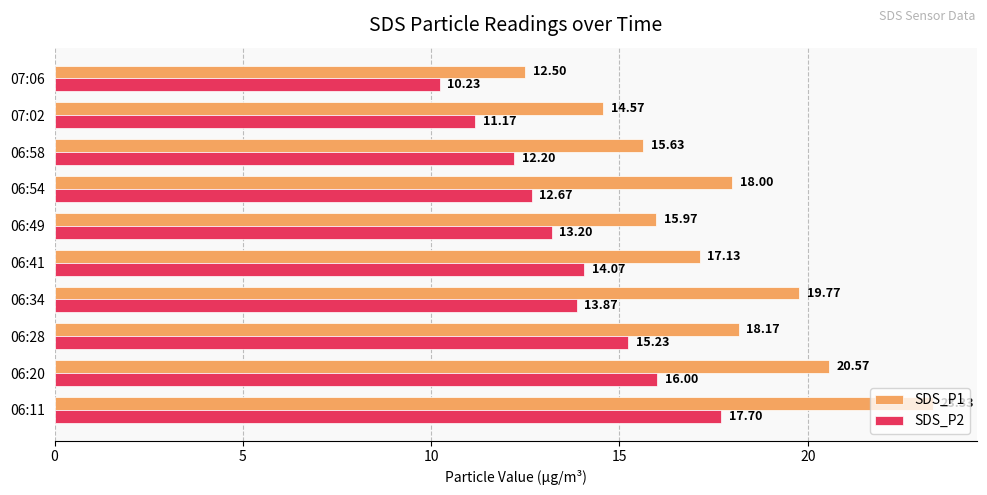

How many values in the SDS_P1 series are below 18?

5